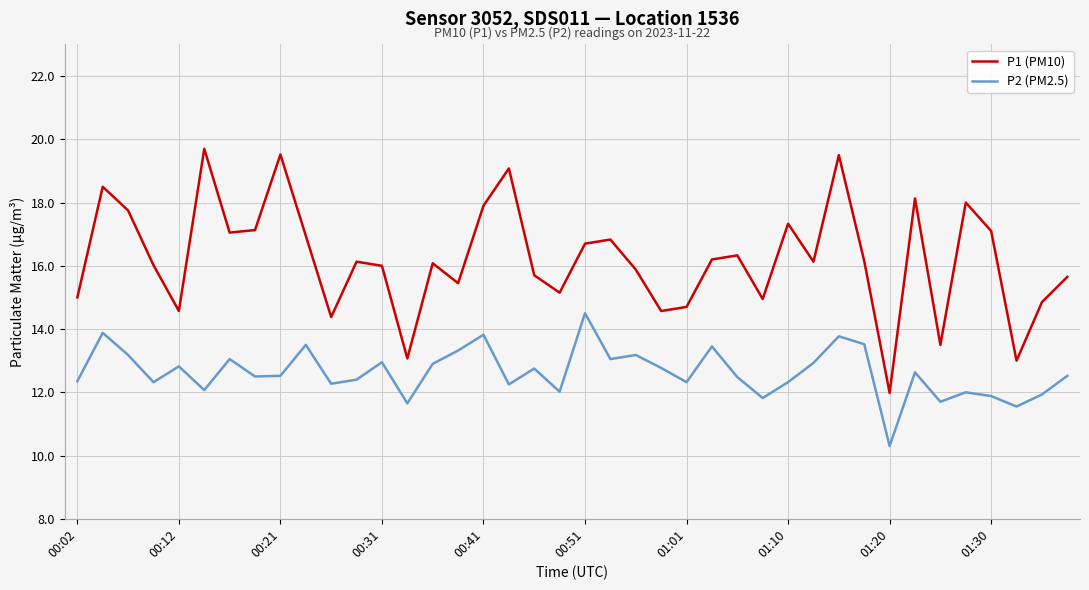

True or false: P2 (PM2.5) and P1 (PM10) intersect in this chart.

False